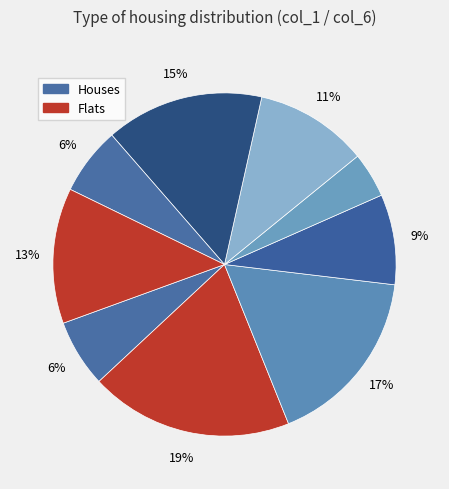

How many slices are in this pie chart?

9